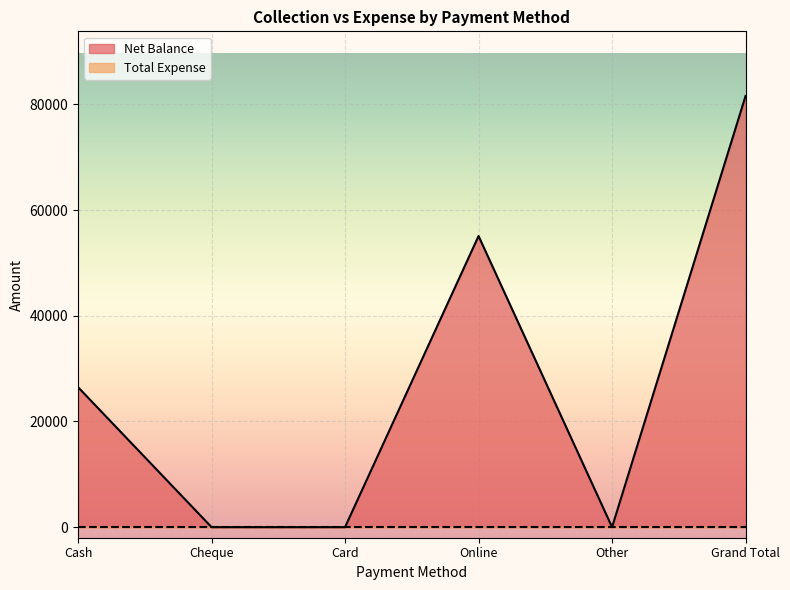

What is the change in value from Cash to Other?

-26500